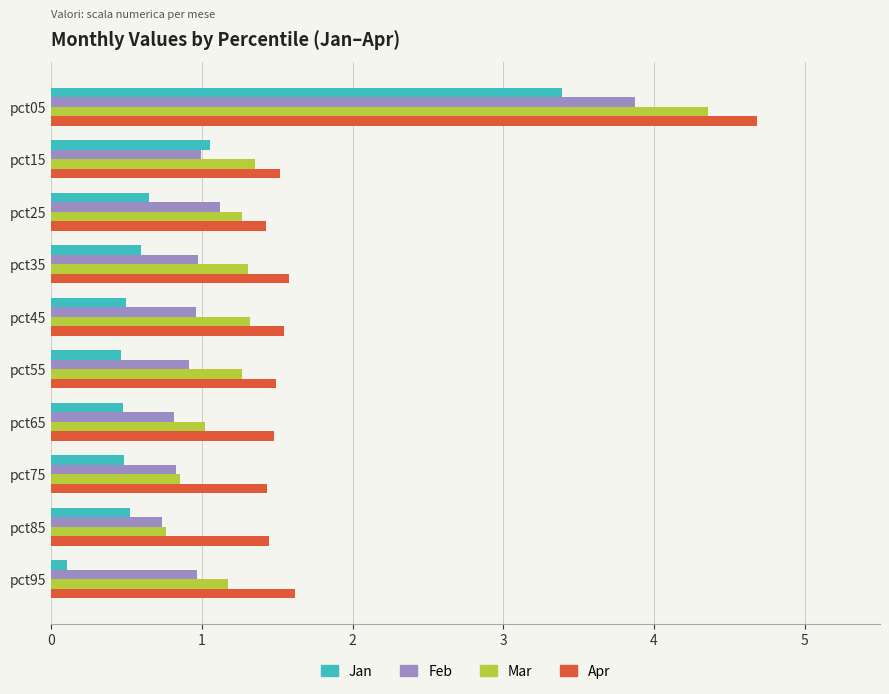

At pct55, list the series in order from smallest to largest.

Jan, Feb, Mar, Apr